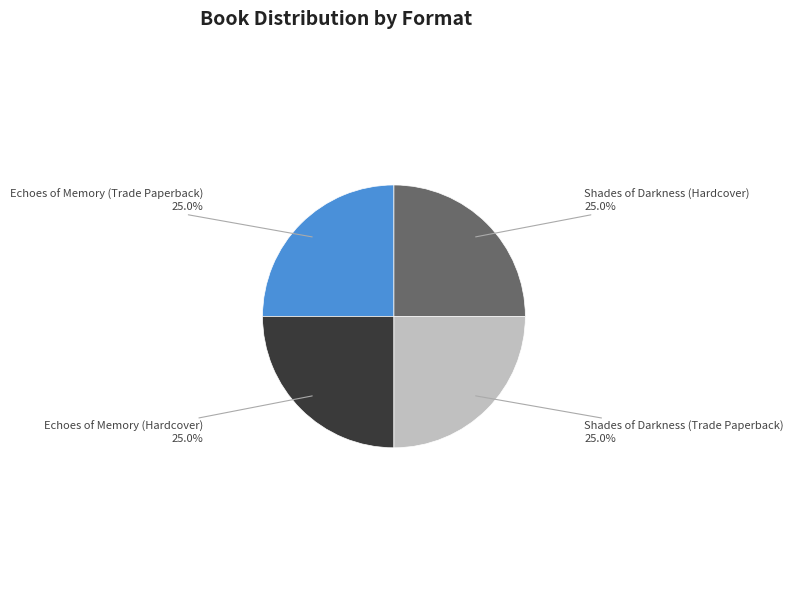

How many slices are in this pie chart?

4